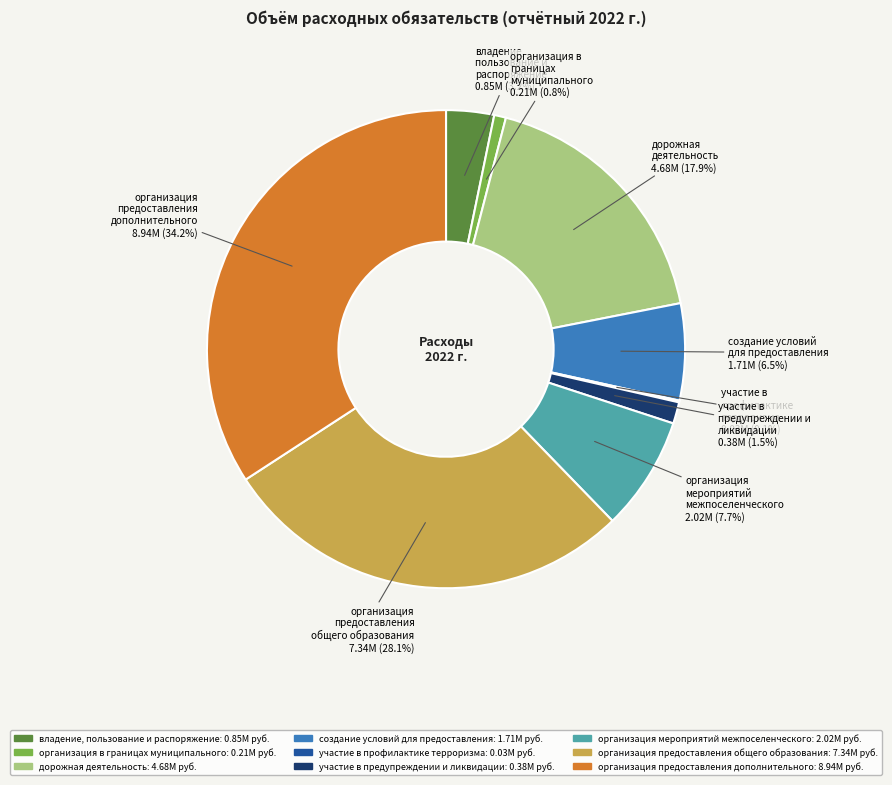

Does участие в предупреждении и ликвидации account for over 50% of the chart?

No